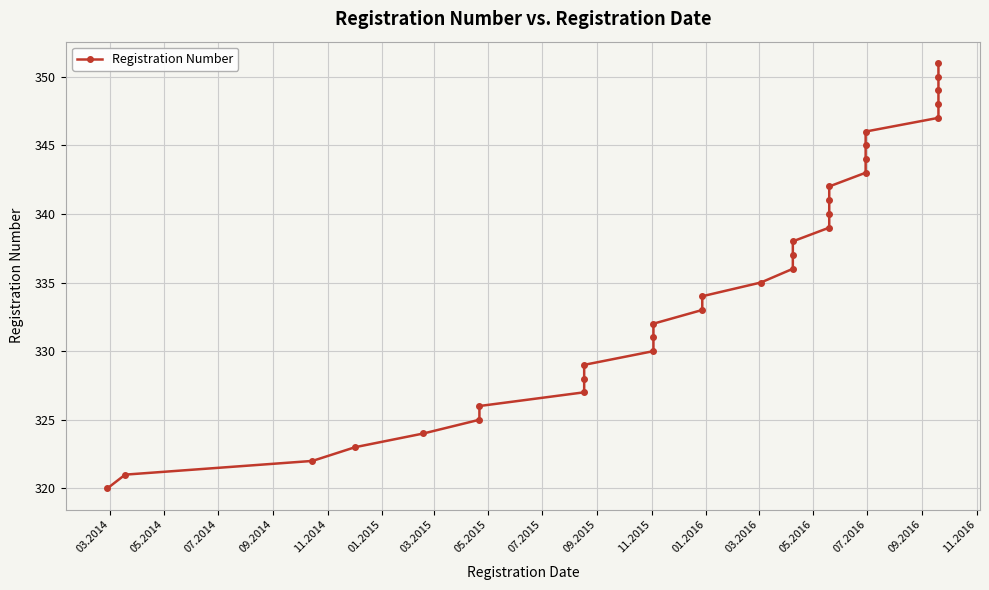

What is the value of the 28th point from the left?

347